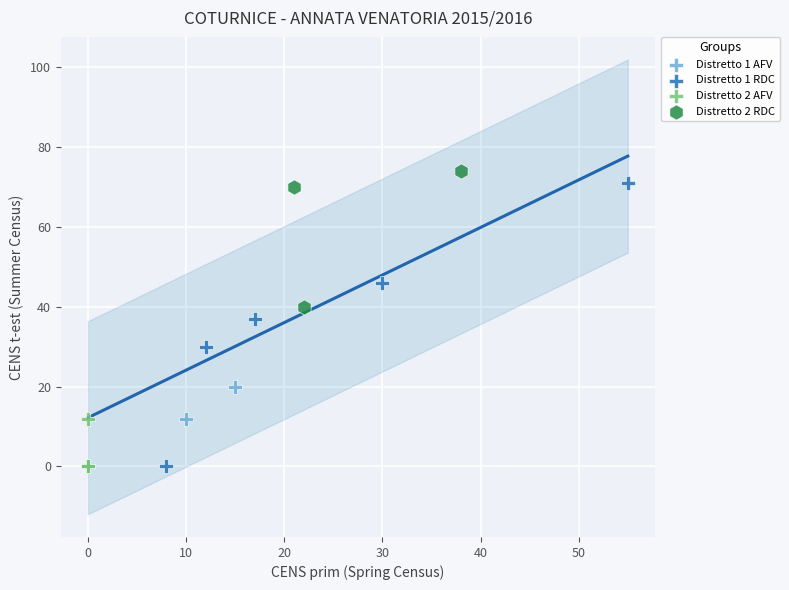

What are all the series names shown in the legend?

Distretto 1 AFV, Distretto 1 RDC, Distretto 2 AFV, Distretto 2 RDC